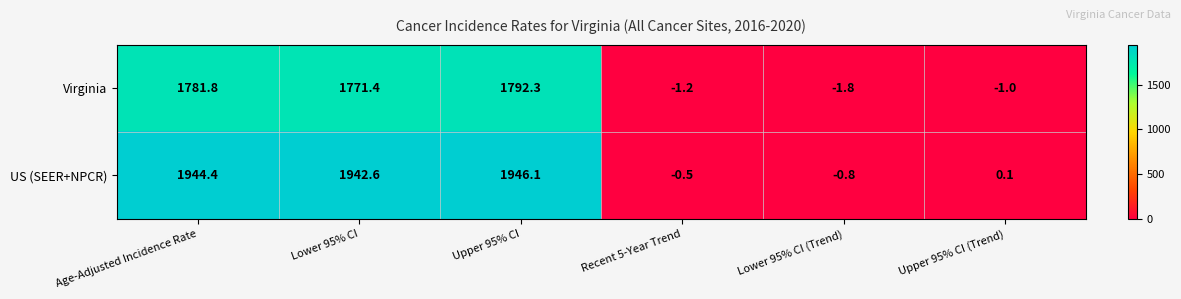

At how many categories does at least one series exceed 35?

3